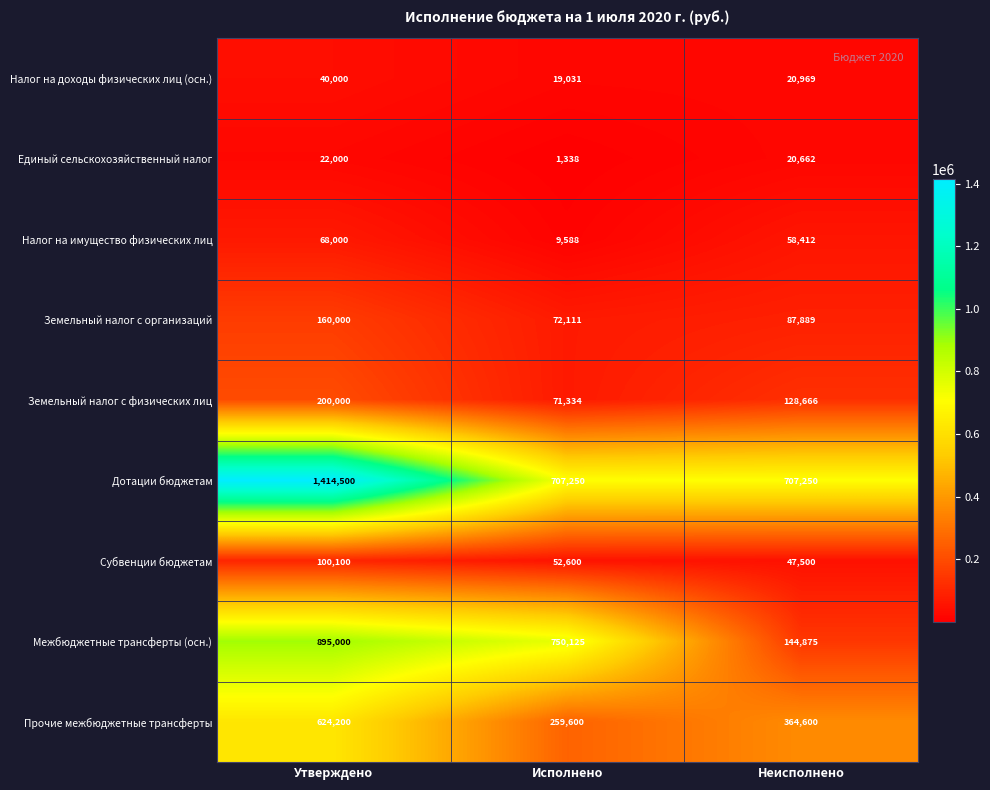

Which label corresponds to the largest value in the chart?

Утверждено